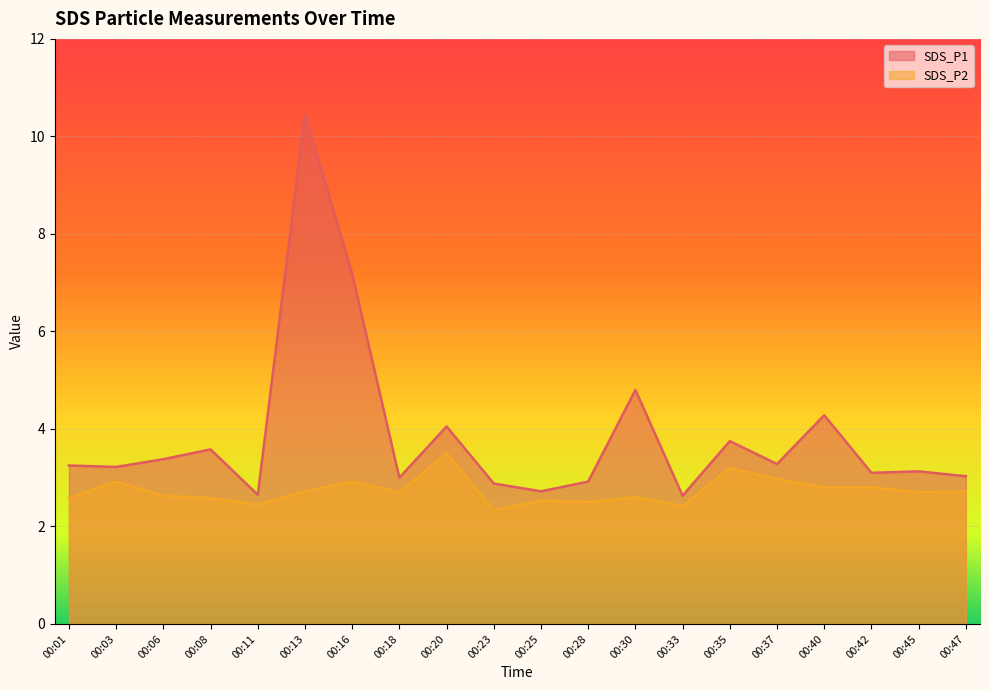

What is the total value across all series at 00:40?

7.1